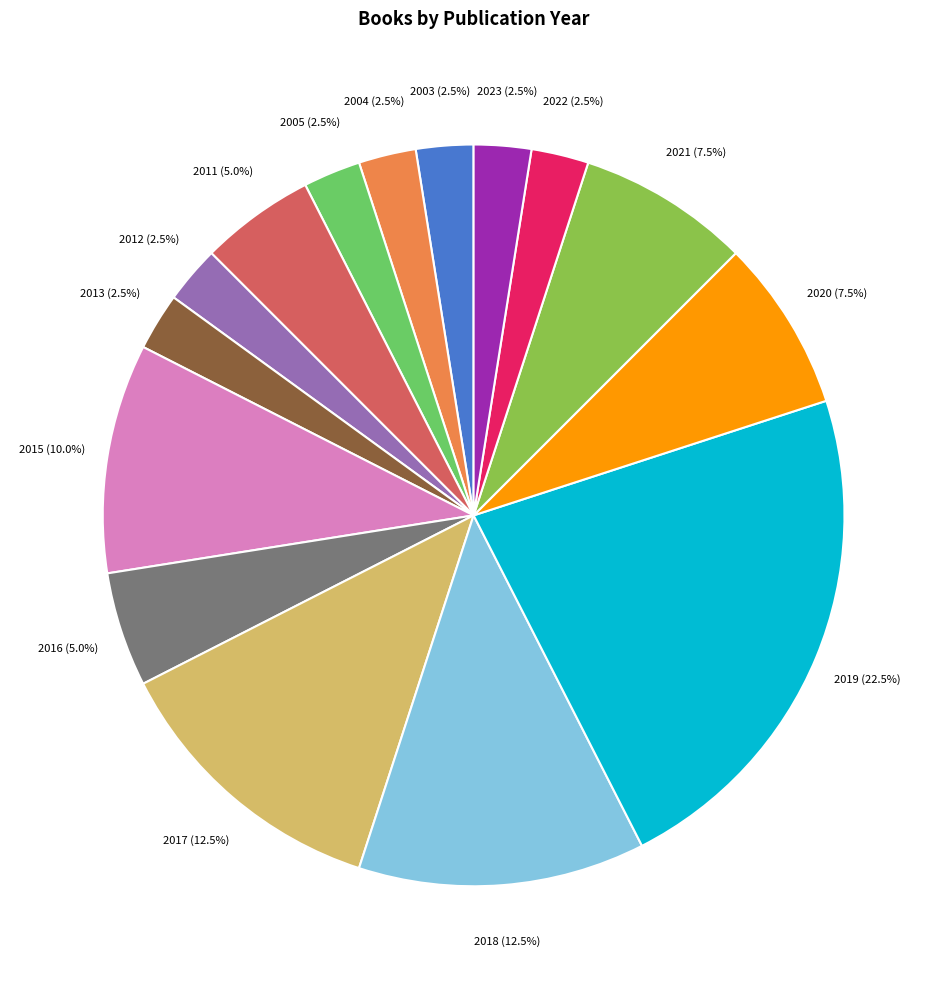

What is the largest slice in the pie chart?

2019